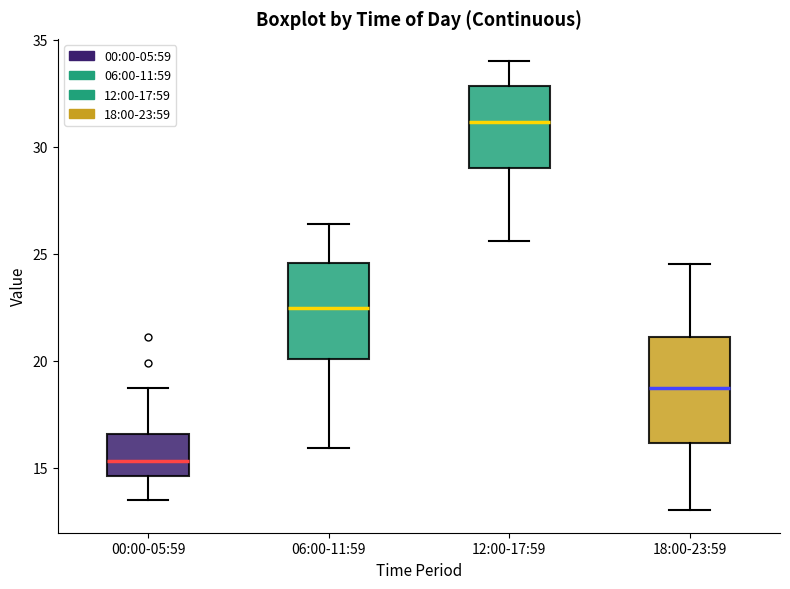

Reading left to right, read every box against the y-axis: the position of its median line, the range the box covers, and the ends of its whiskers. The values are not printed on the chart, so give them approximately, as read against the axis.

00:00-05:59: median 15.5, box 14.5 to 16.5, whiskers 13.5 to 18.5
06:00-11:59: median 22.5, box 20.0 to 24.5, whiskers 16.0 to 26.5
12:00-17:59: median 31.0, box 29.0 to 33.0, whiskers 25.5 to 34.0
18:00-23:59: median 18.5, box 16.0 to 21.0, whiskers 13.0 to 24.5